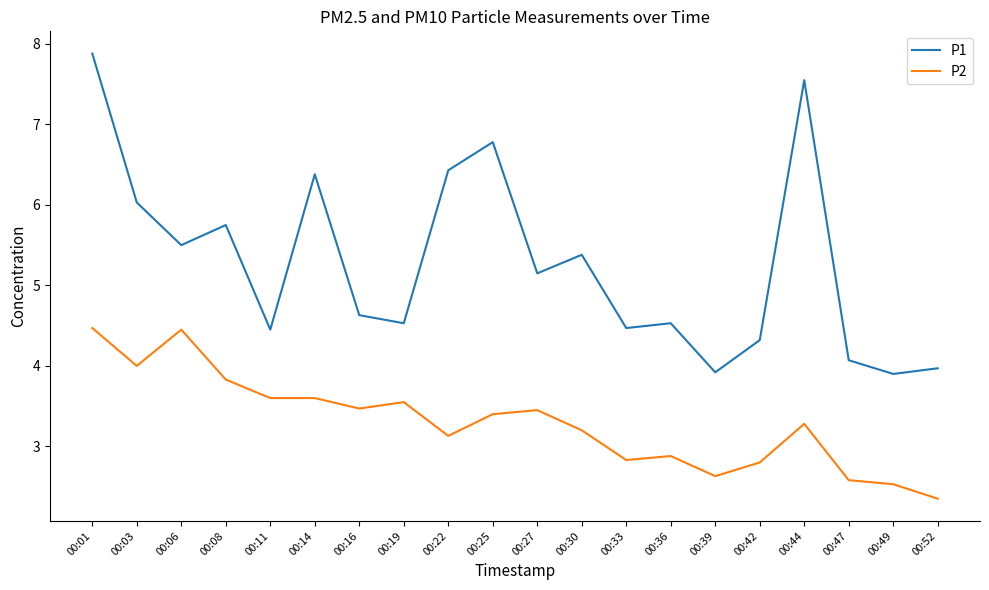

True or false: P2 and P1 intersect in this chart.

False